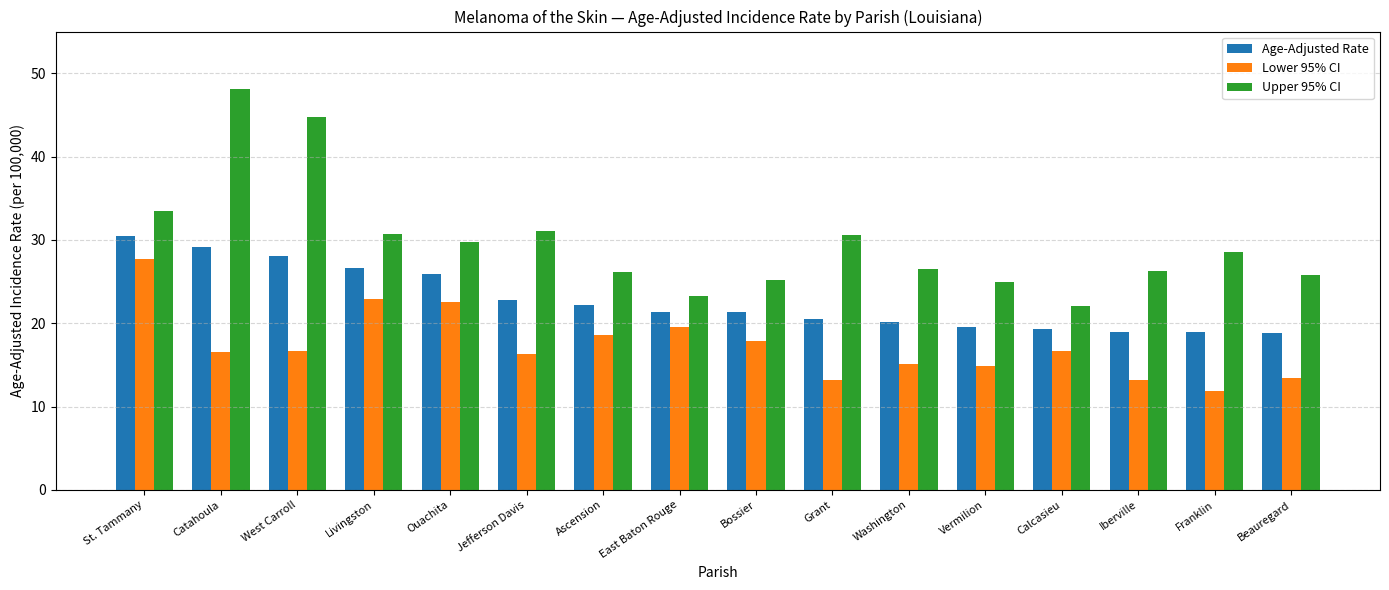

At how many categories does at least one series exceed 46?

1